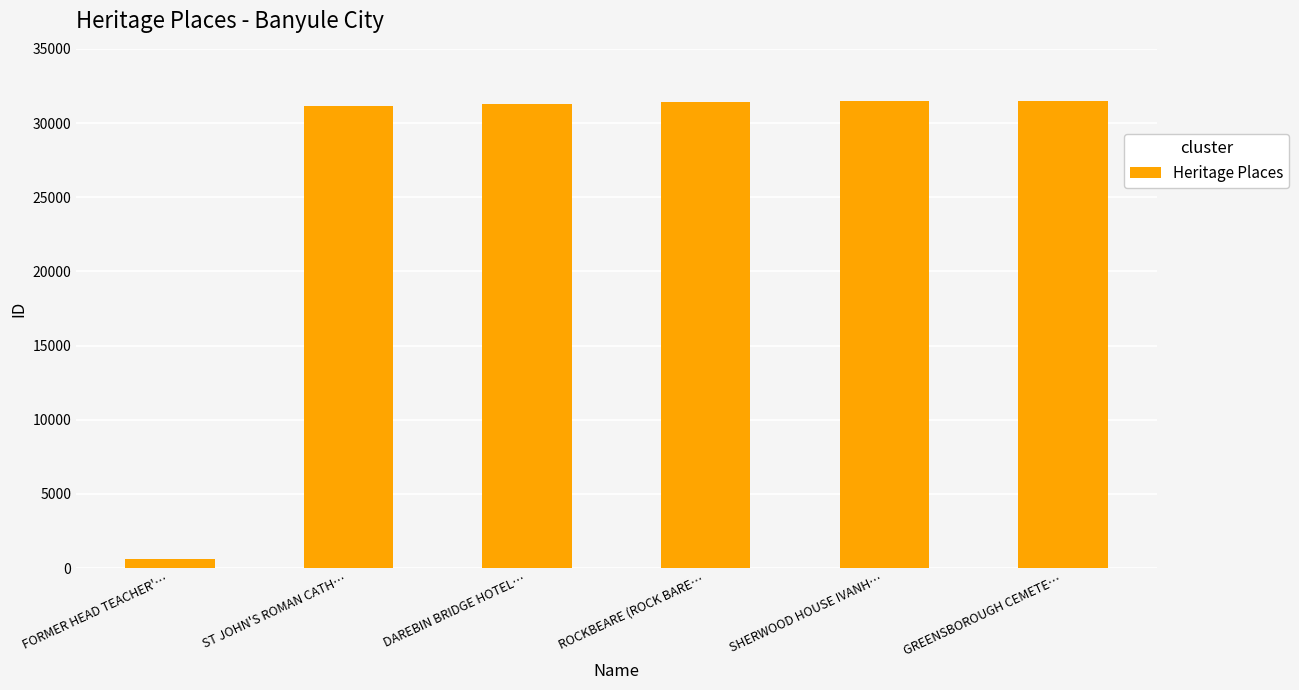

What is the approximate value at SHERWOOD HOUSE IVANH…?

31451